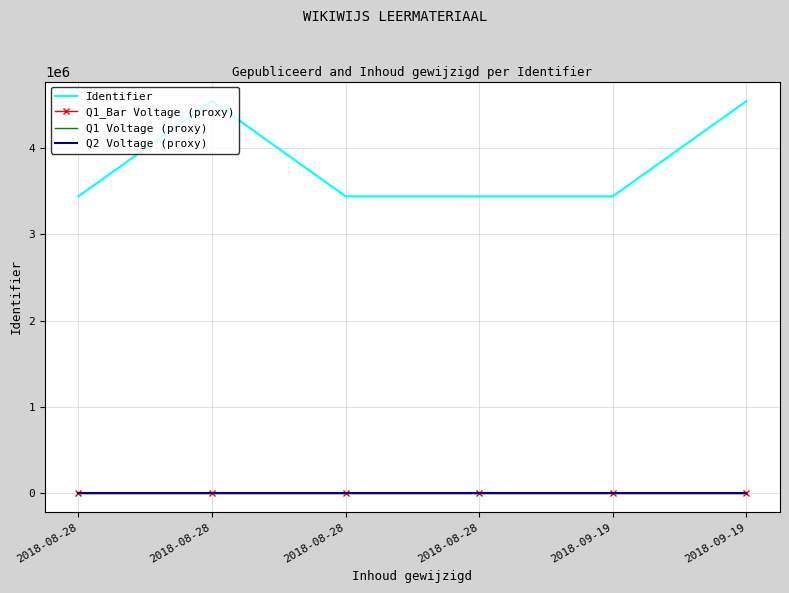

How many distinct data groups are displayed?

4